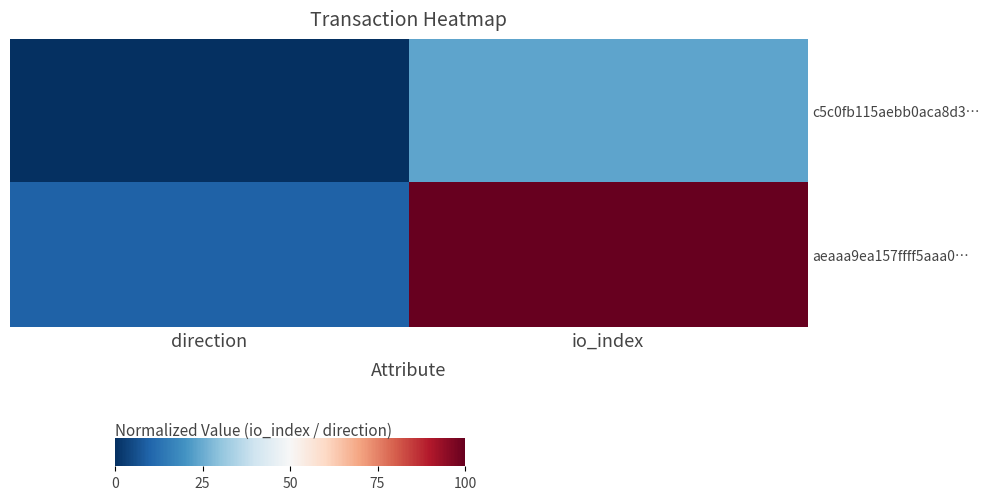

How many distinct data groups are displayed?

2